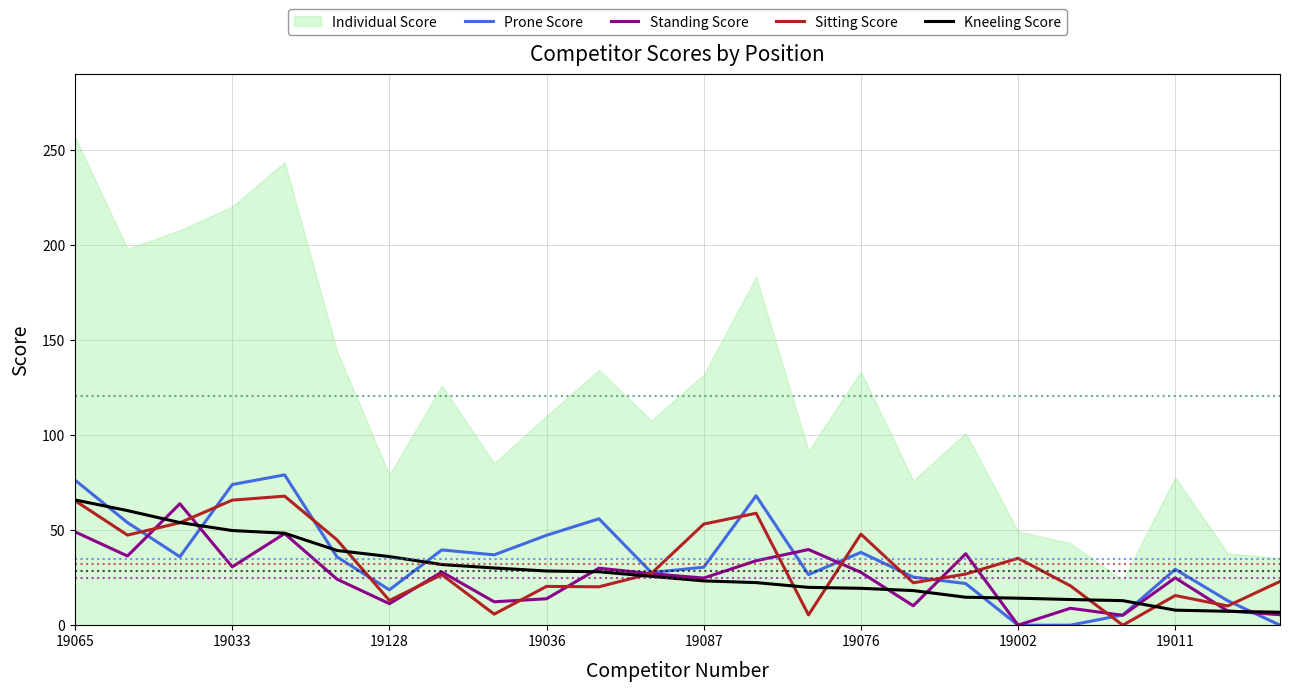

List the series in order of their overall mean, lowest first.

Standing Score, Kneeling Score, Sitting Score, Prone Score